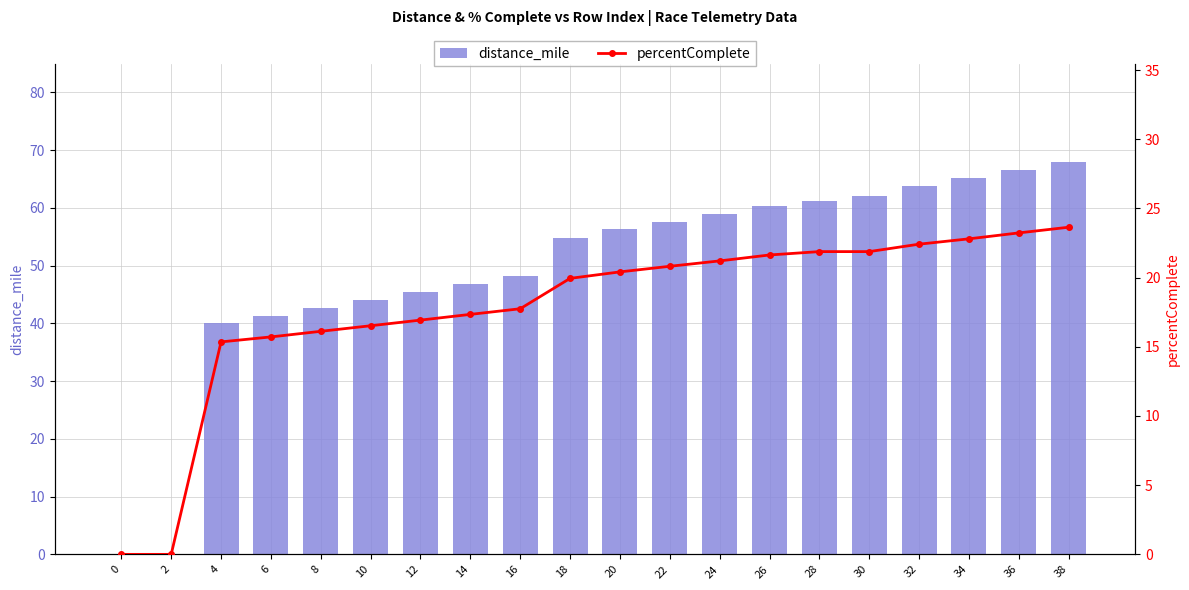

Rank the series by their average value, from lowest to highest.

percentComplete, distance_mile